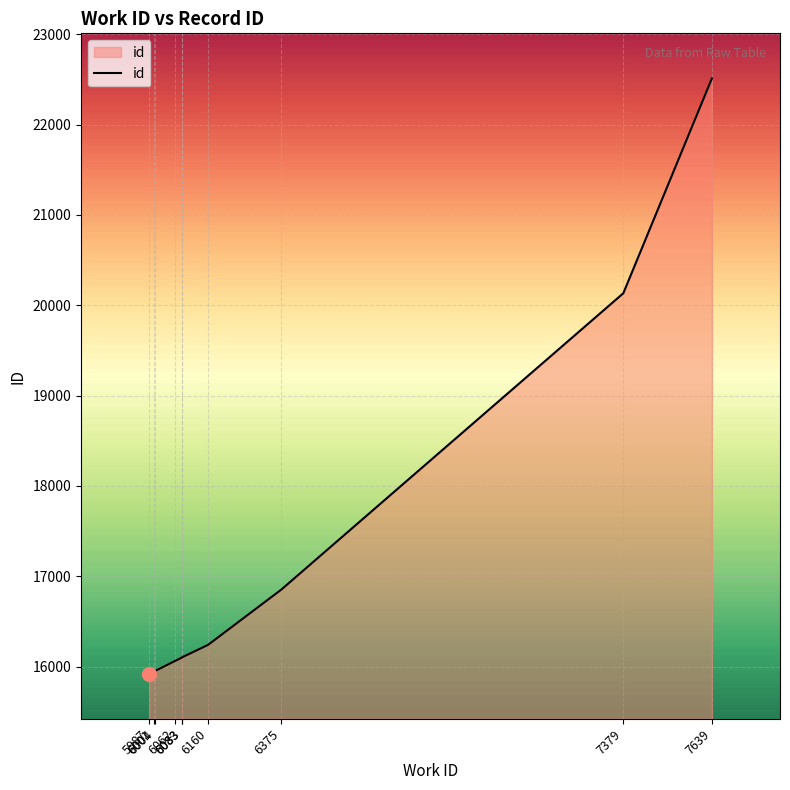

Which label corresponds to the largest value in the chart?

7639